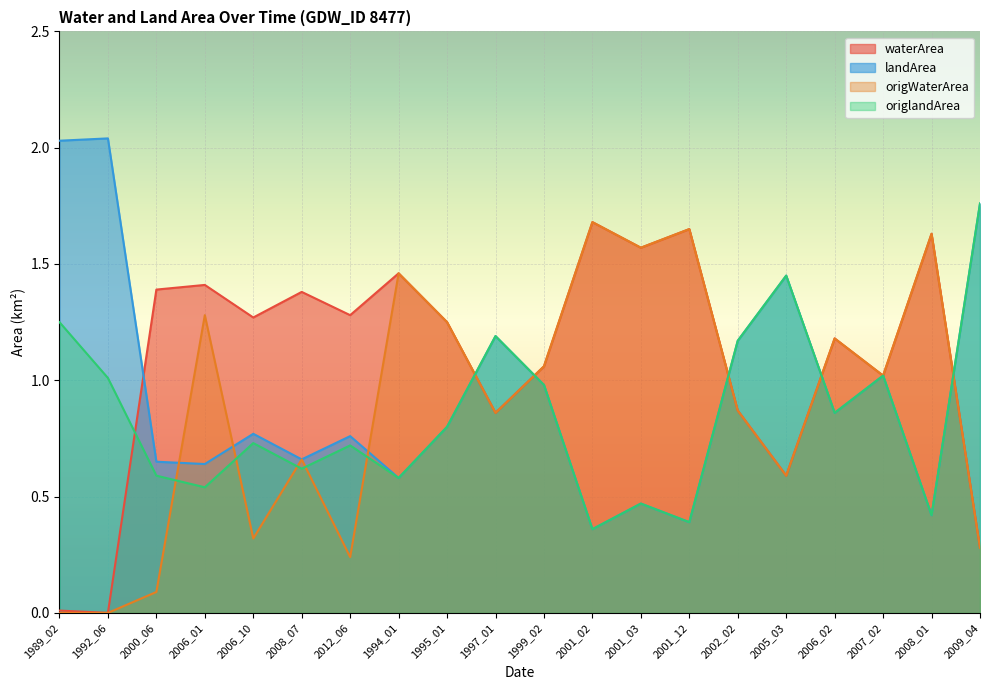

How many positive values does the origWaterArea series have?

18